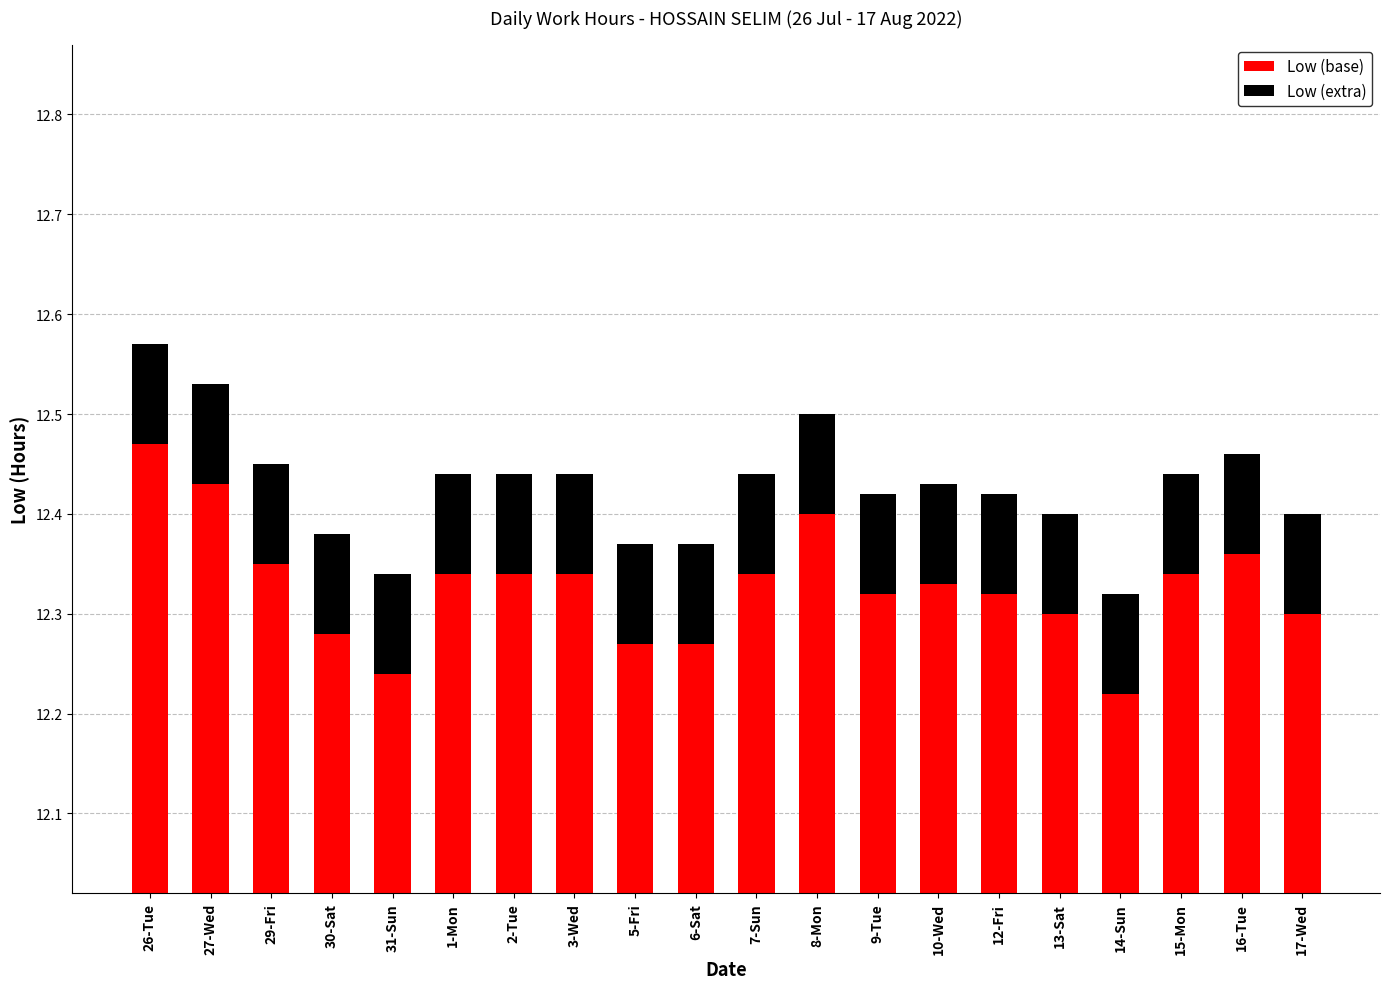

At which label is Low (base) closest to 12?

14-Sun